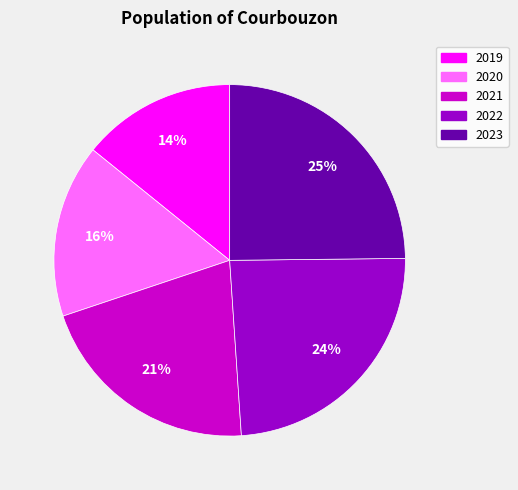

Approximately how many times larger is the value at 2023 compared to 2020?

1.6